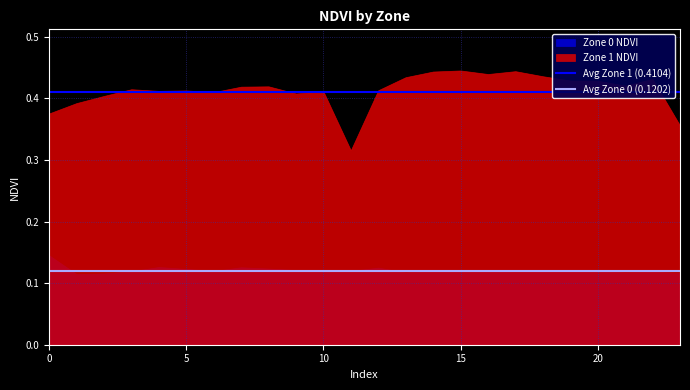

Which series has the widest spread of values?

Zone 1 NDVI